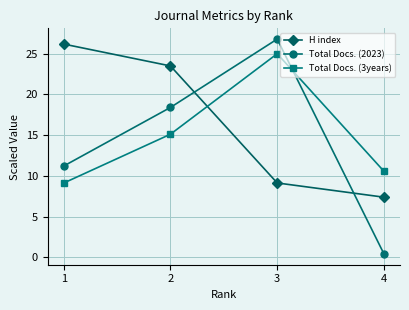

True or false: Total Docs. (3years) and H index cross at least once.

True